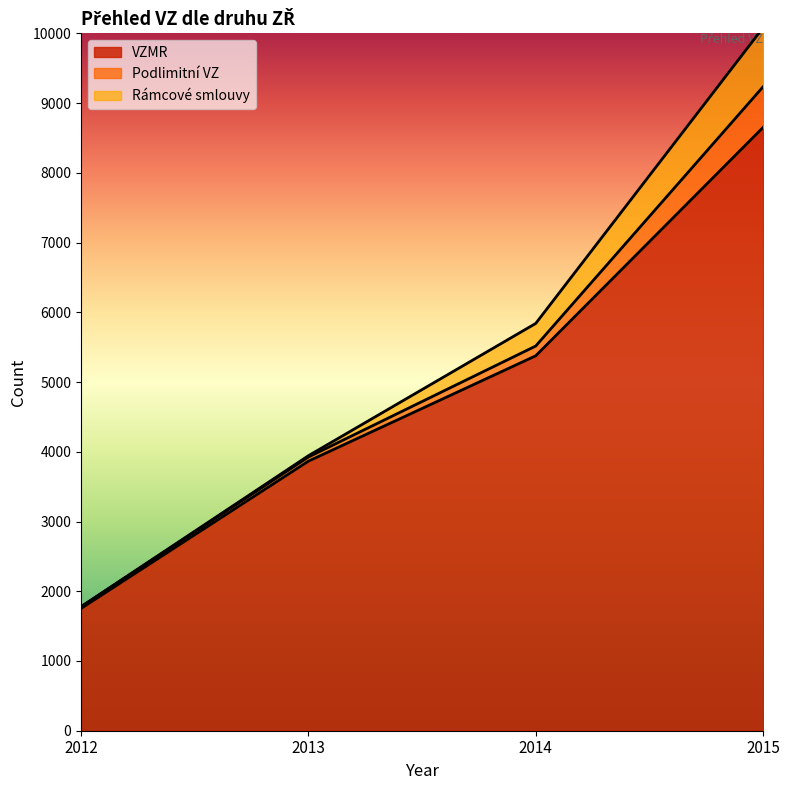

Which label corresponds to the largest value in the chart?

2015